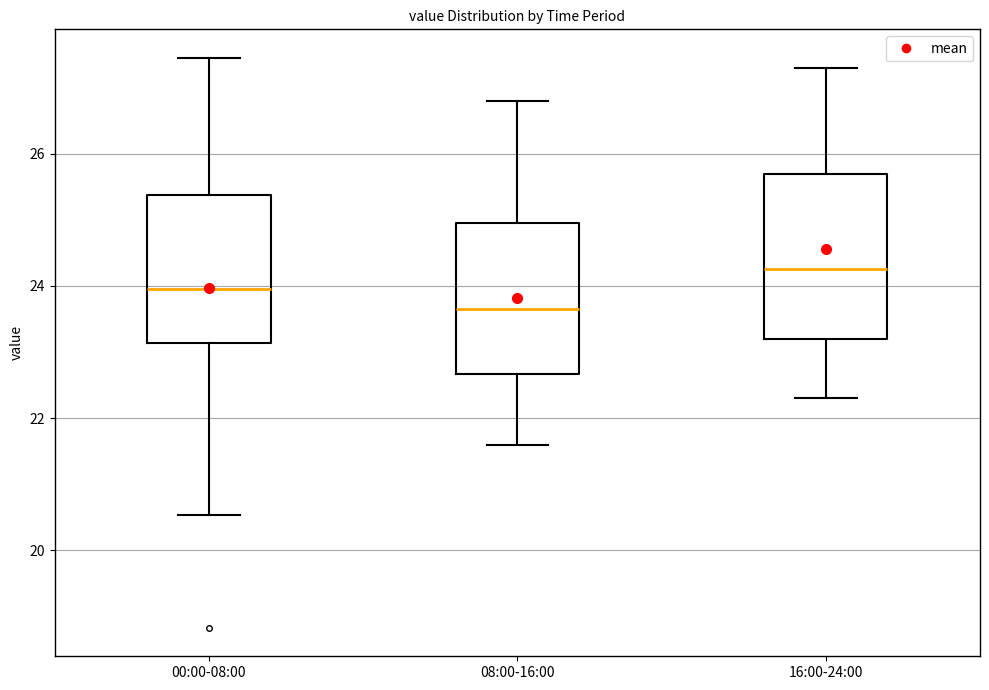

Where is the lower edge of the box for 00:00-08:00 on the y-axis? The values are not printed on the chart, so give them approximately, as read against the axis.

23.2